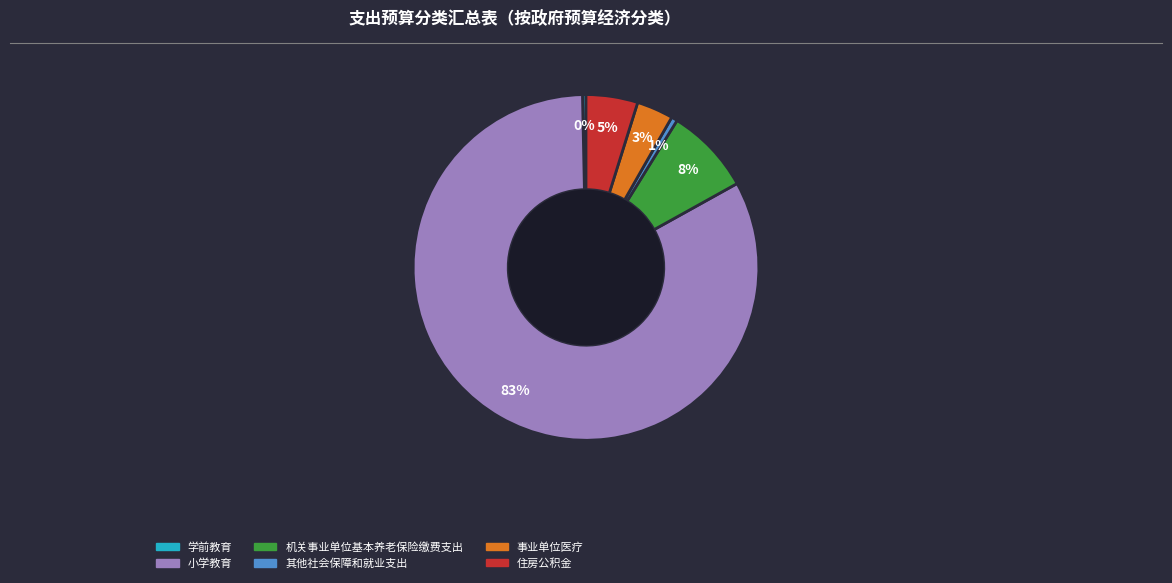

True or false: 机关事业单位基本养老保险缴费支出 accounts for 8% of the total.

True